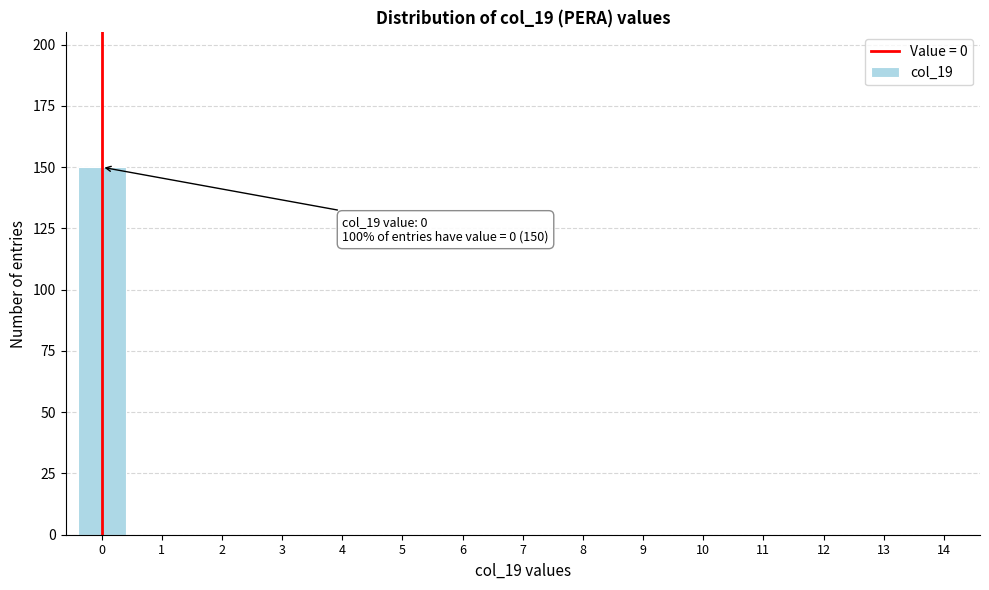

Reading left to right, transcribe all the data shown in this chart.

0=150	1=0	2=0	3=0	4=0	5=0	6=0	7=0	8=0	9=0	10=0	11=0	12=0	13=0	14=0